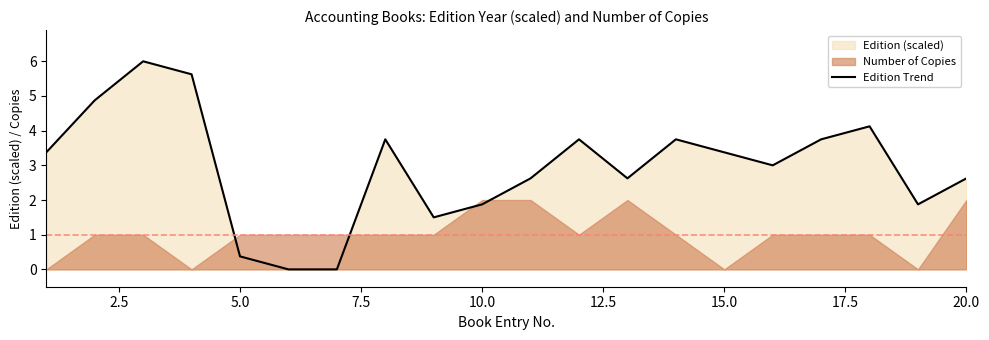

What is the maximum value shown in the chart?

6.0